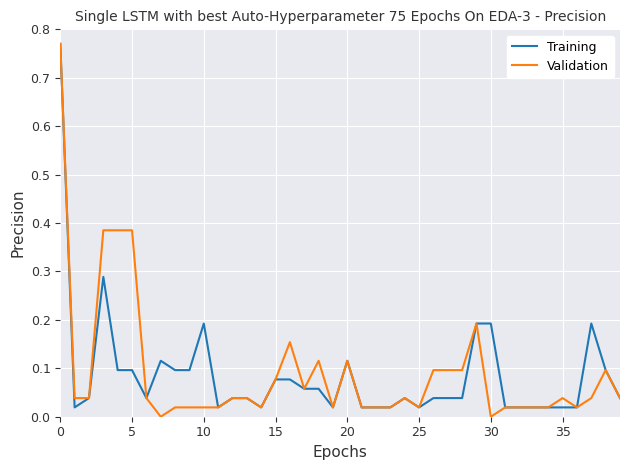

Which series has the largest range (max minus min)?

Validation